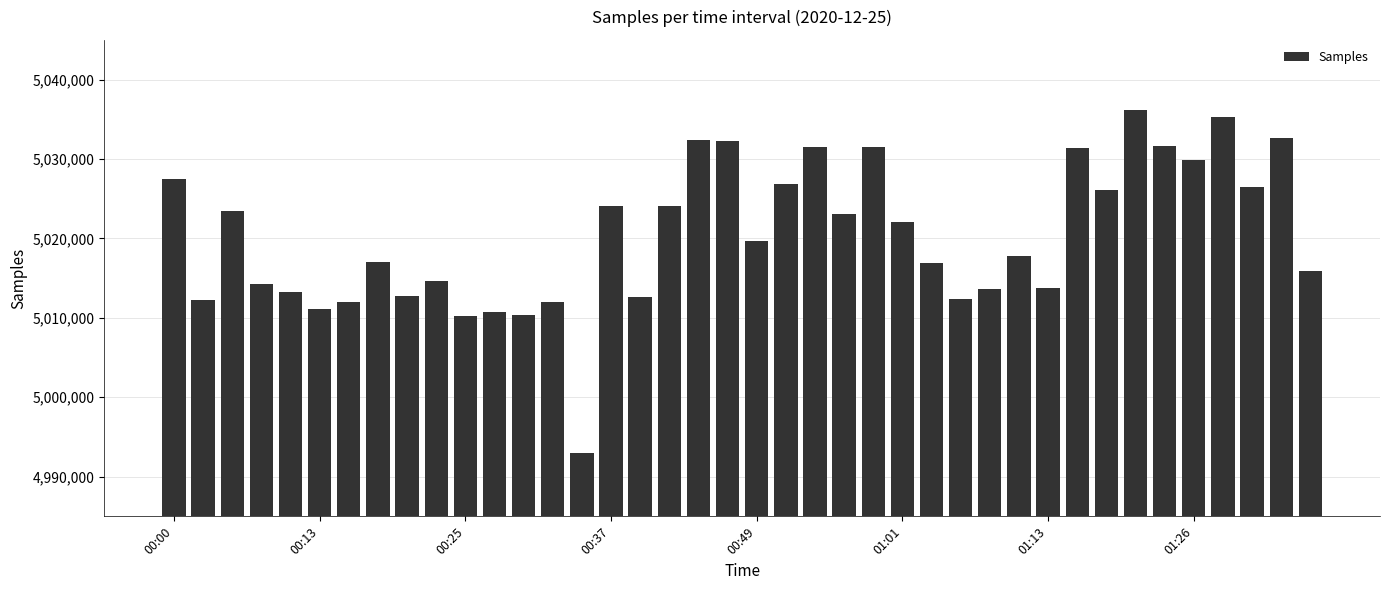

What is the maximum value shown in the chart?

5036129